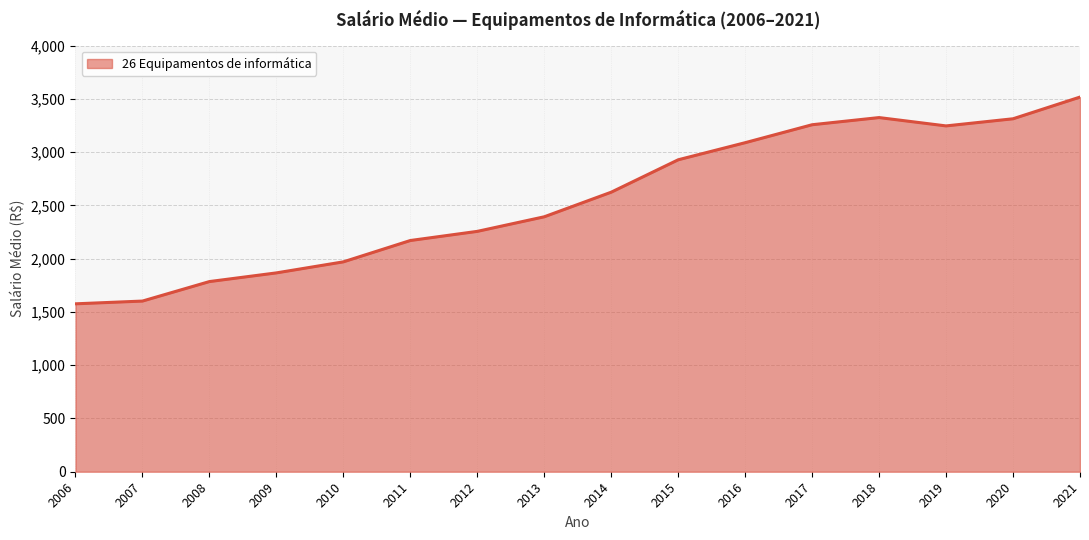

Does the chart display data point markers on the line(s)?

No